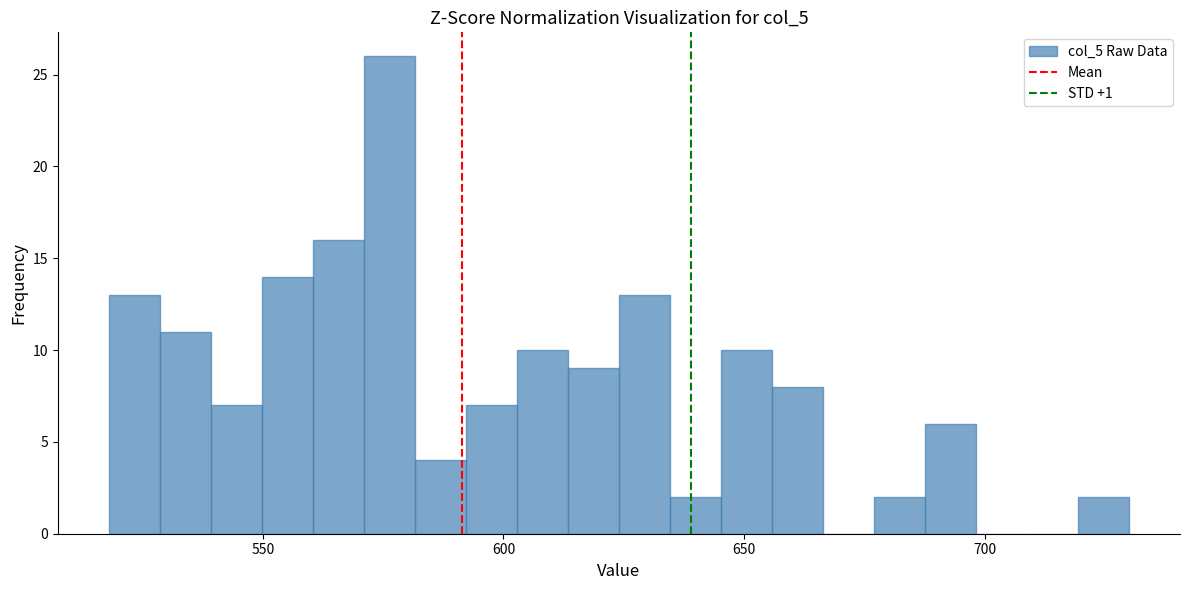

Around what value on the x-axis is the tallest bar? Give the approximate position of its centre, as read against the axis.

575